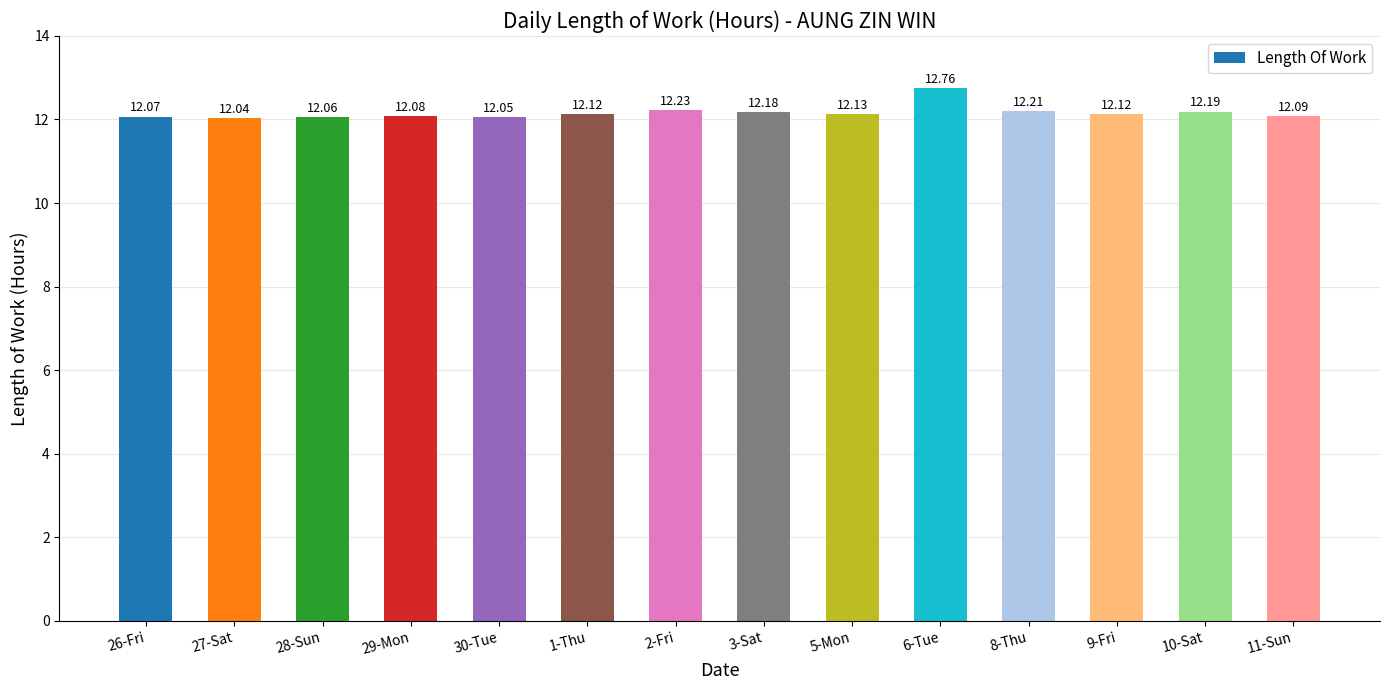

Reading left to right, transcribe all the data shown in this chart.

12.1	12.0	12.1	12.1	12.1	12.1	12.2	12.2	12.1	12.8	12.2	12.1	12.2	12.1